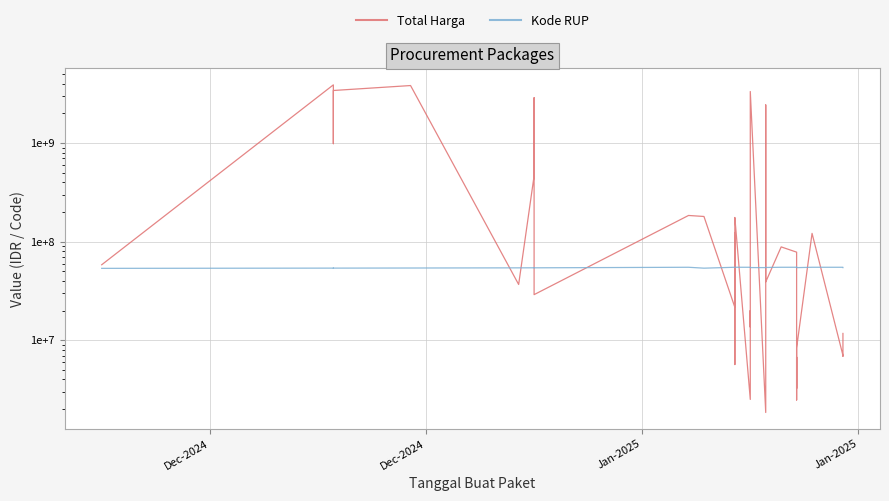

What is the lowest value of the Total Harga series?

1850000